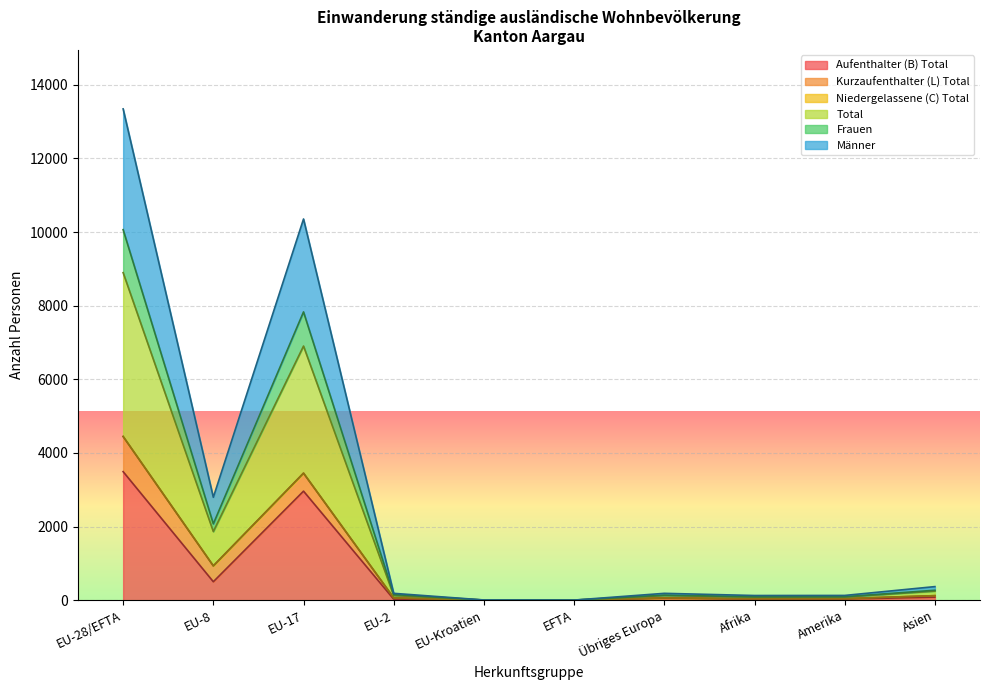

How many data points does each series have?

10